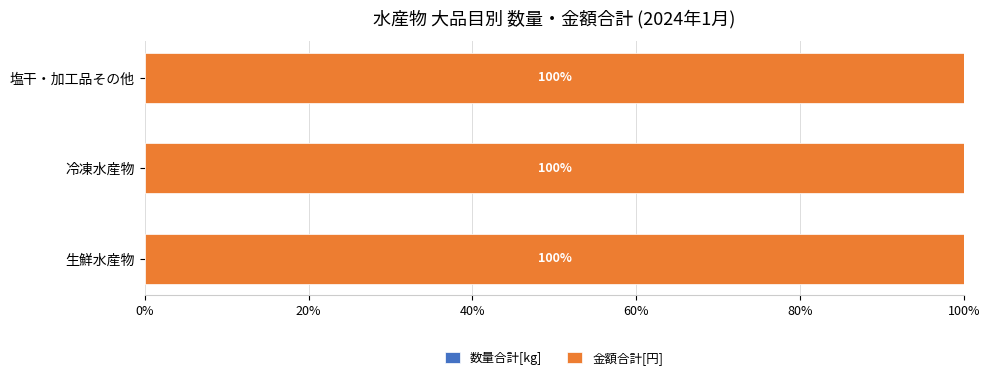

What is the total value across all series at 塩干・加工品その他?

100.0